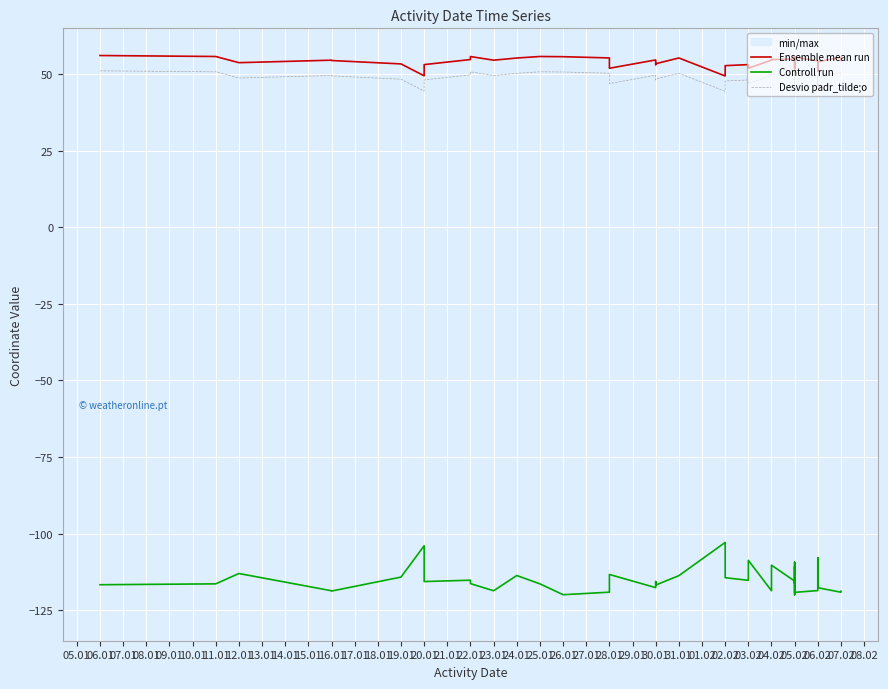

Is this an area chart (filled region under the line)?

No